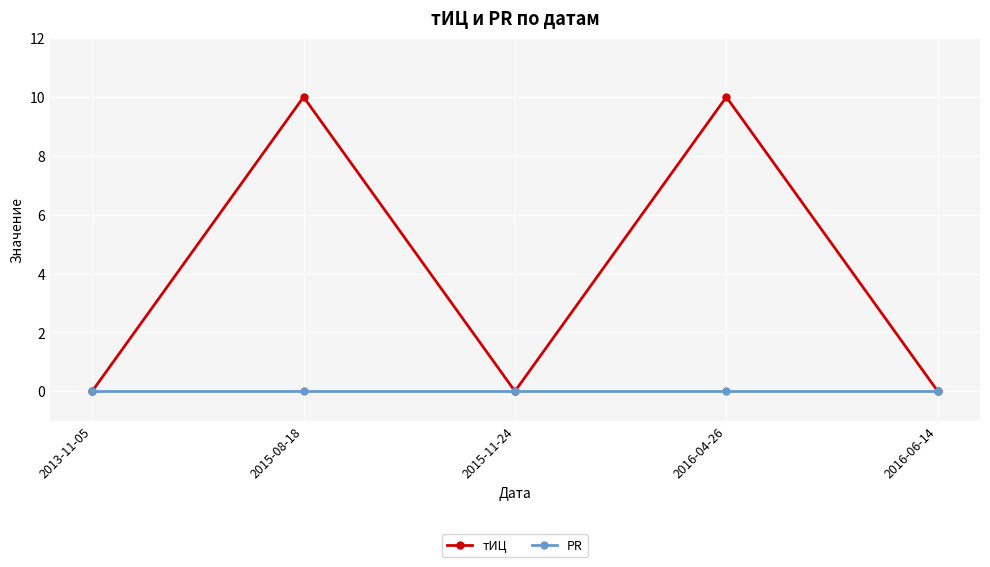

The value of тИЦ at 2013-11-05 is 5. True or false?

False